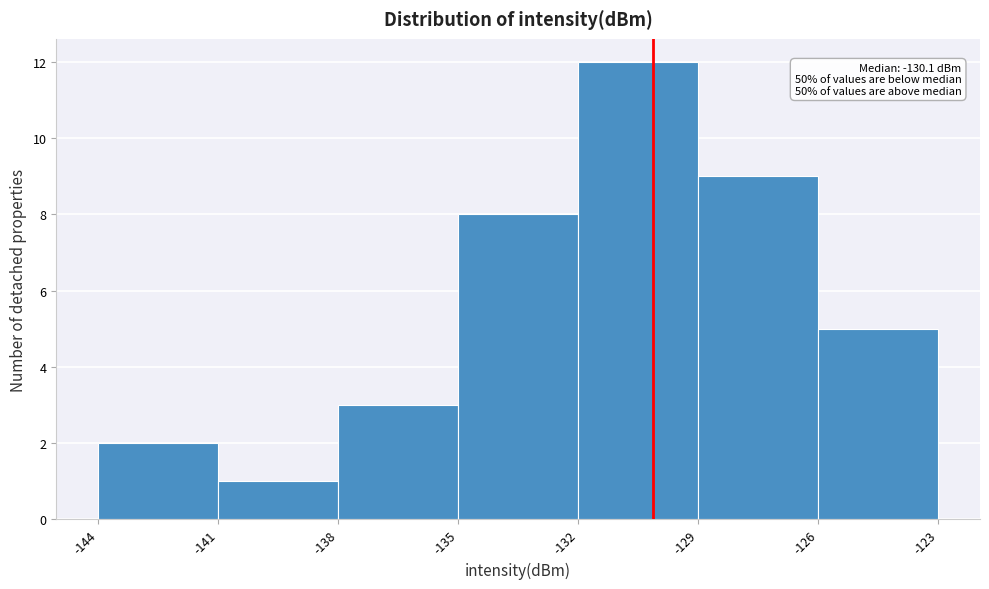

Which range on the x-axis has the tallest bar?

-132 to -129